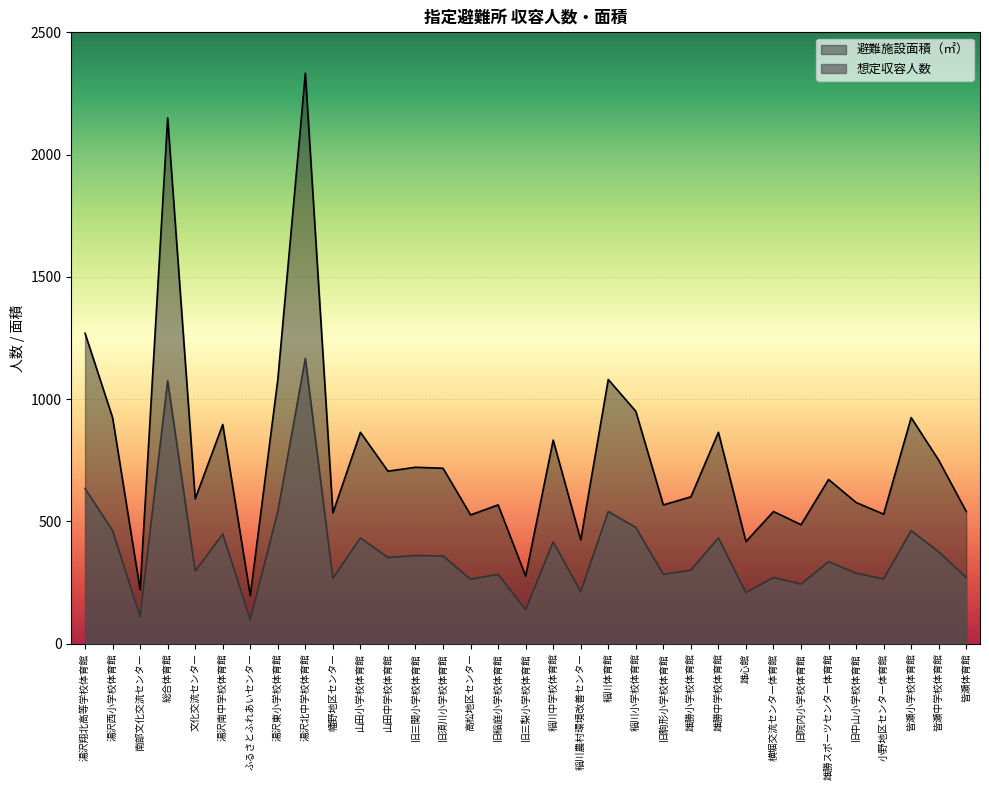

Reading left to right, extract all data points from this chart.

想定収容人数: 湯沢翔北高等学校体育館=634	湯沢西小学校体育館=462	南部文化交流センター=110	総合体育館=1075	文化交流センター=296	湯沢南中学校体育館=448	ふるさとふれあいセンター=98	湯沢東小学校体育館=540	湯沢北中学校体育館=1166	幡野地区センター=267	山田小学校体育館=432	山田中学校体育館=352	旧三関小学校体育館=360	旧須川小学校体育館=358	高松地区センター=263	旧稲庭小学校体育館=283	旧三梨小学校体育館=138	稲川中学校体育館=416	稲川農村環境改善センター=212	稲川体育館=540	稲川小学校体育館=475	旧駒形小学校体育館=283	雄勝小学校体育館=300	雄勝中学校体育館=432	雄心館=208	横堀交流センター体育館=270	旧院内小学校体育館=243	雄勝スポーツセンター体育館=335	旧中山小学校体育館=288	小野地区センター体育館=264	皆瀬小学校体育館=462	皆瀬中学校体育館=375	皆瀬体育館=270
避難施設面積: 湯沢翔北高等学校体育館=1269	湯沢西小学校体育館=924	南部文化交流センター=220	総合体育館=2150	文化交流センター=592	湯沢南中学校体育館=896	ふるさとふれあいセンター=196	湯沢東小学校体育館=1080	湯沢北中学校体育館=2333	幡野地区センター=534	山田小学校体育館=864	山田中学校体育館=705	旧三関小学校体育館=721	旧須川小学校体育館=717	高松地区センター=526	旧稲庭小学校体育館=567	旧三梨小学校体育館=276	稲川中学校体育館=832	稲川農村環境改善センター=424	稲川体育館=1080	稲川小学校体育館=950	旧駒形小学校体育館=567	雄勝小学校体育館=600	雄勝中学校体育館=864	雄心館=417	横堀交流センター体育館=540	旧院内小学校体育館=486	雄勝スポーツセンター体育館=671	旧中山小学校体育館=577	小野地区センター体育館=529	皆瀬小学校体育館=924	皆瀬中学校体育館=750	皆瀬体育館=540